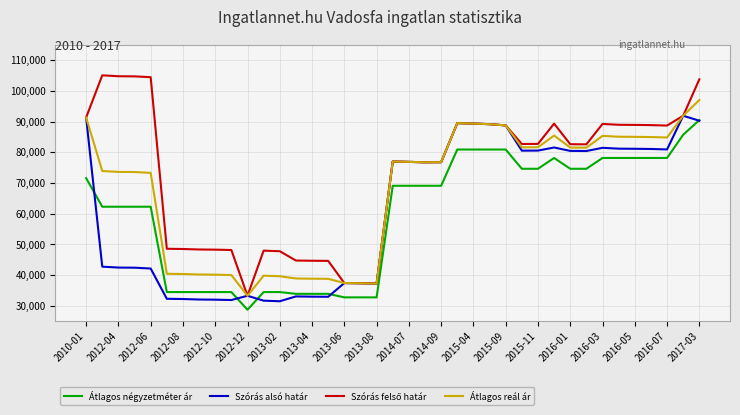

Does the chart have visible grid lines?

Yes